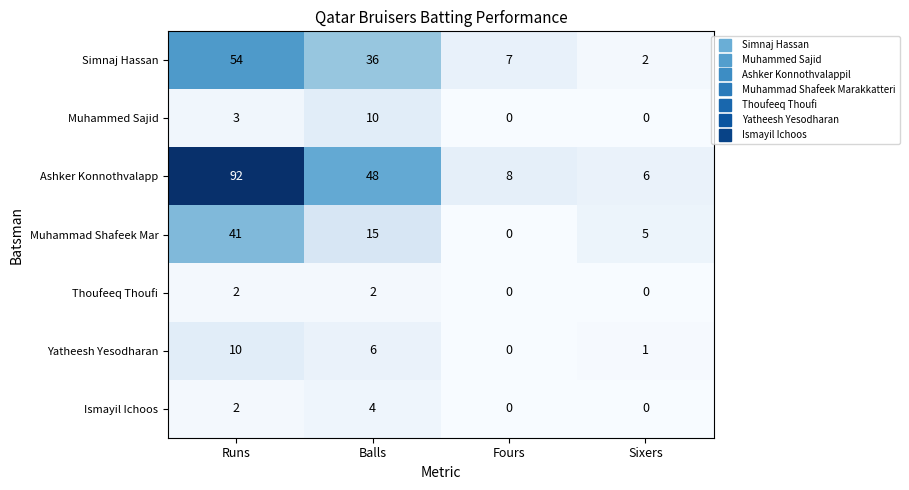

Reading left to right, list all the values displayed in this chart.

Simnaj Hassan: Runs=54	Balls=36	Fours=7	Sixers=2
Muhammed Sajid: Runs=3	Balls=10	Fours=0	Sixers=0
Ashker Konnothvalapp: Runs=92	Balls=48	Fours=8	Sixers=6
Muhammad Shafeek Mar: Runs=41	Balls=15	Fours=0	Sixers=5
Thoufeeq Thoufi: Runs=2	Balls=2	Fours=0	Sixers=0
Yatheesh Yesodharan: Runs=10	Balls=6	Fours=0	Sixers=1
Ismayil Ichoos: Runs=2	Balls=4	Fours=0	Sixers=0